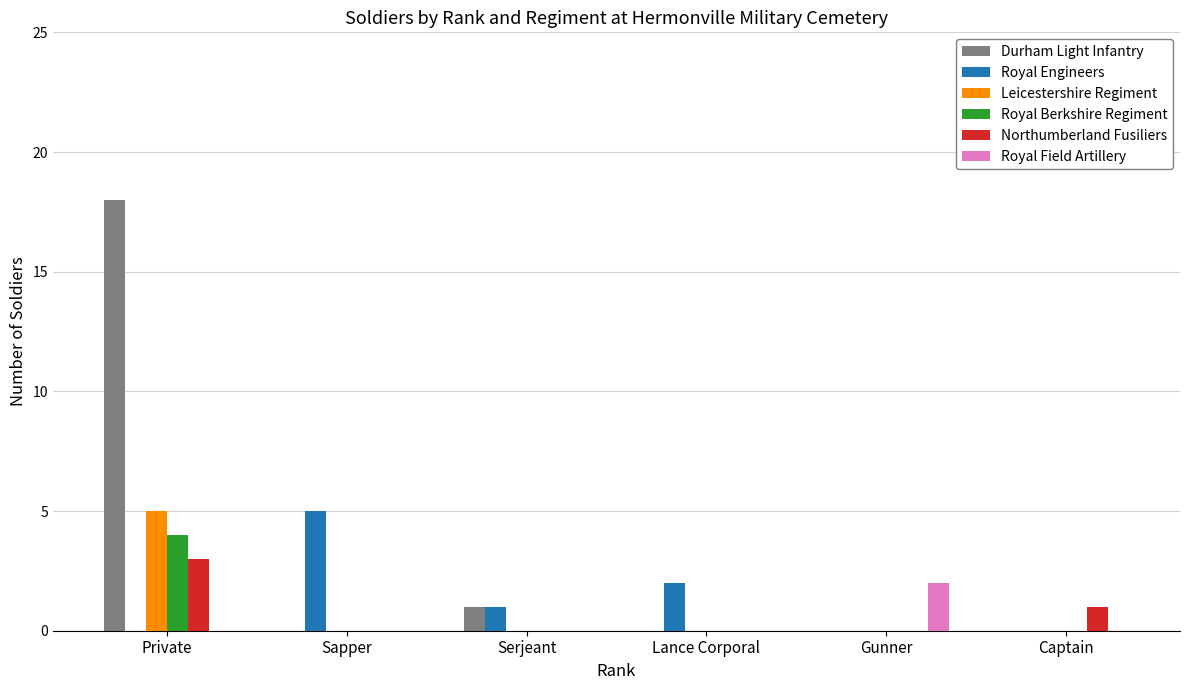

The Northumberland Fusiliers series shows -2 at Gunner. True or false?

False